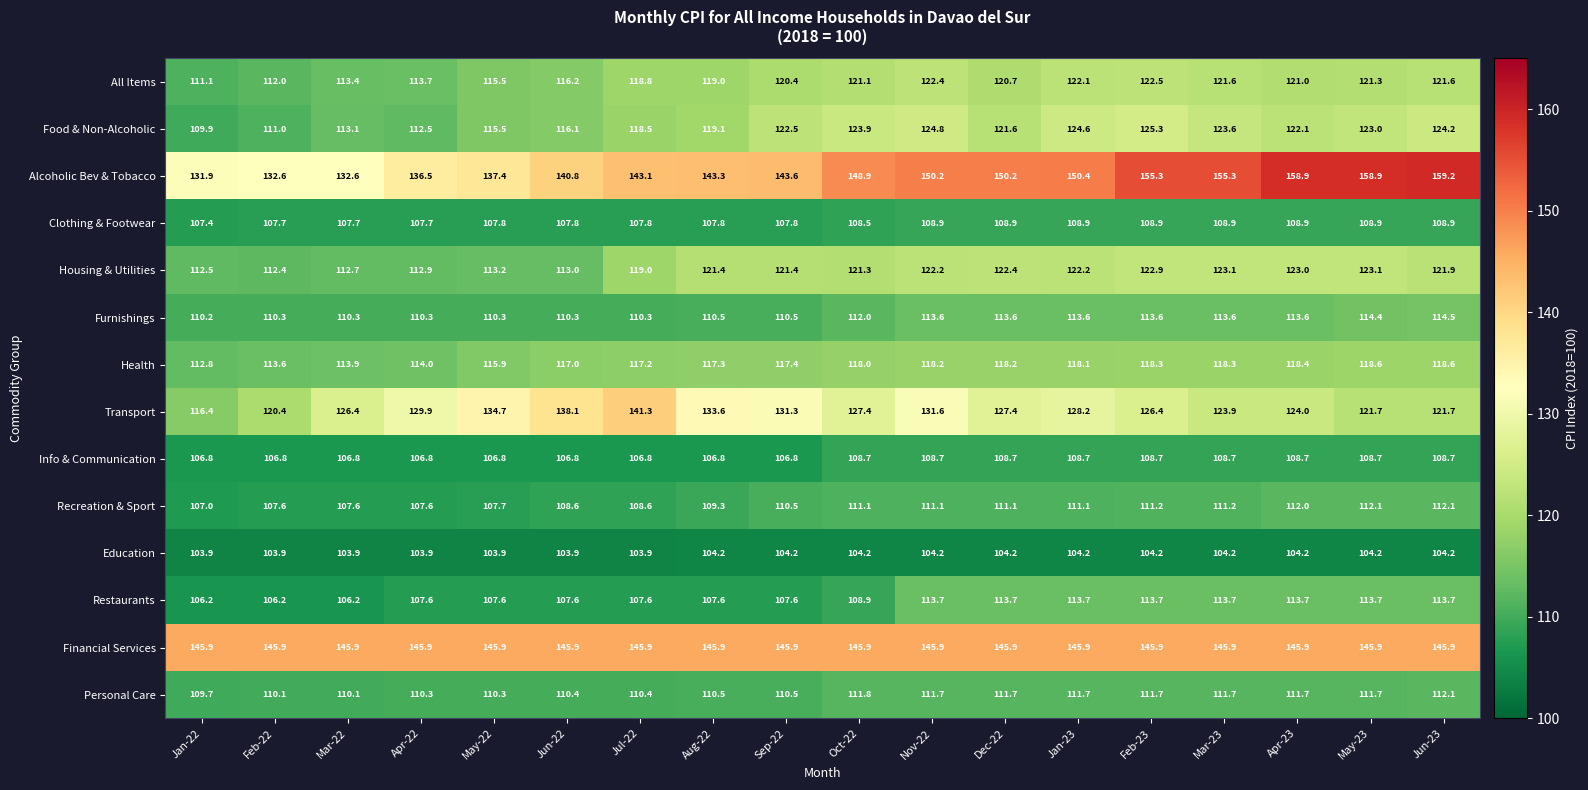

What is the maximum value shown in the chart?

159.2